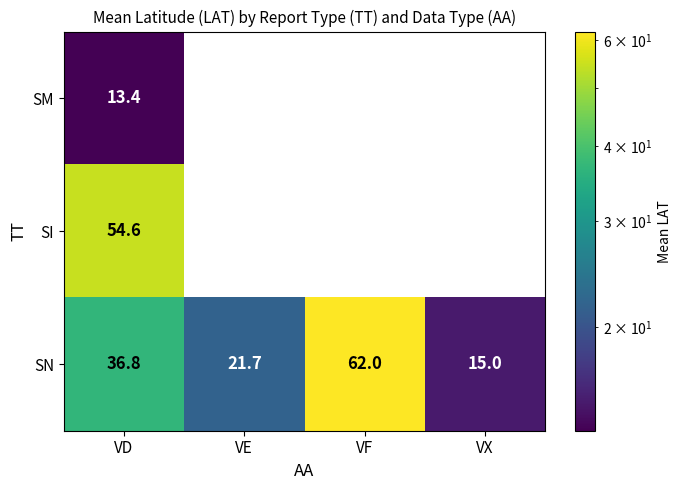

The SN series shows 32.3 at VE. True or false?

False